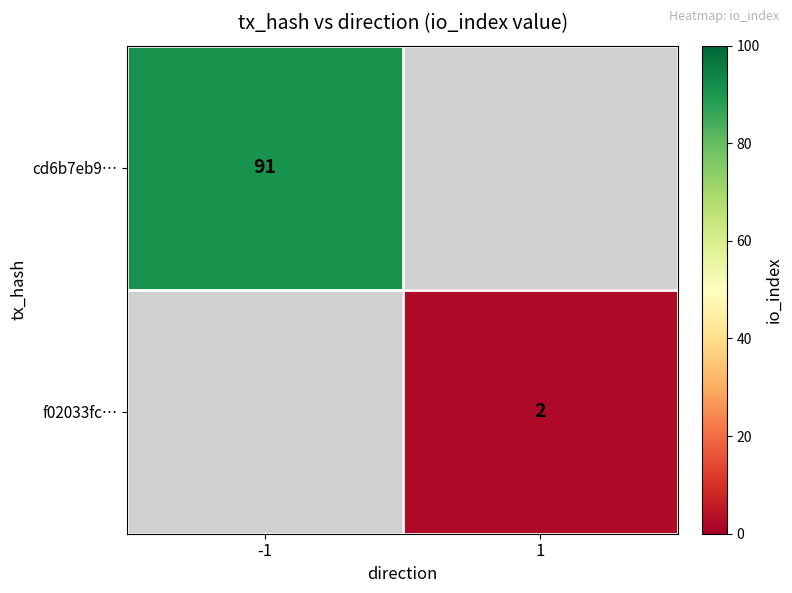

What is the greatest value displayed?

91.0